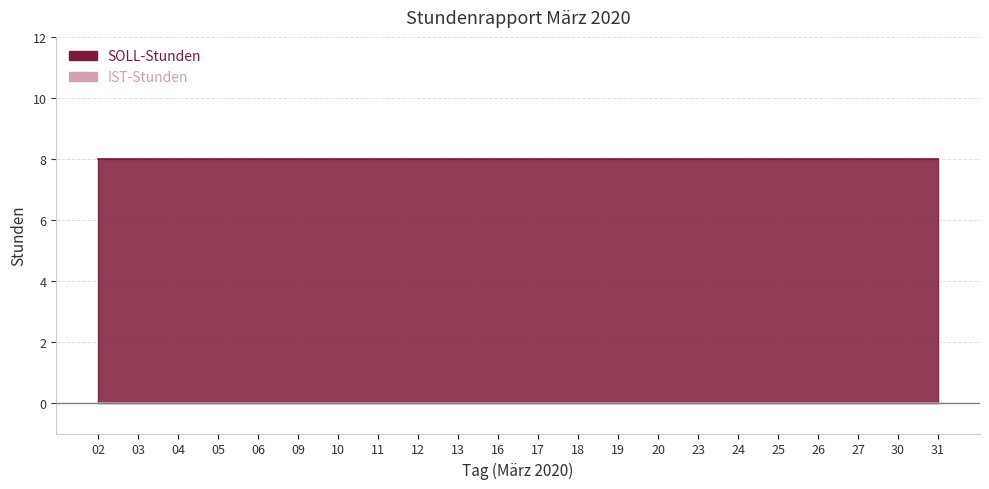

Which label corresponds to the largest value in the chart?

02